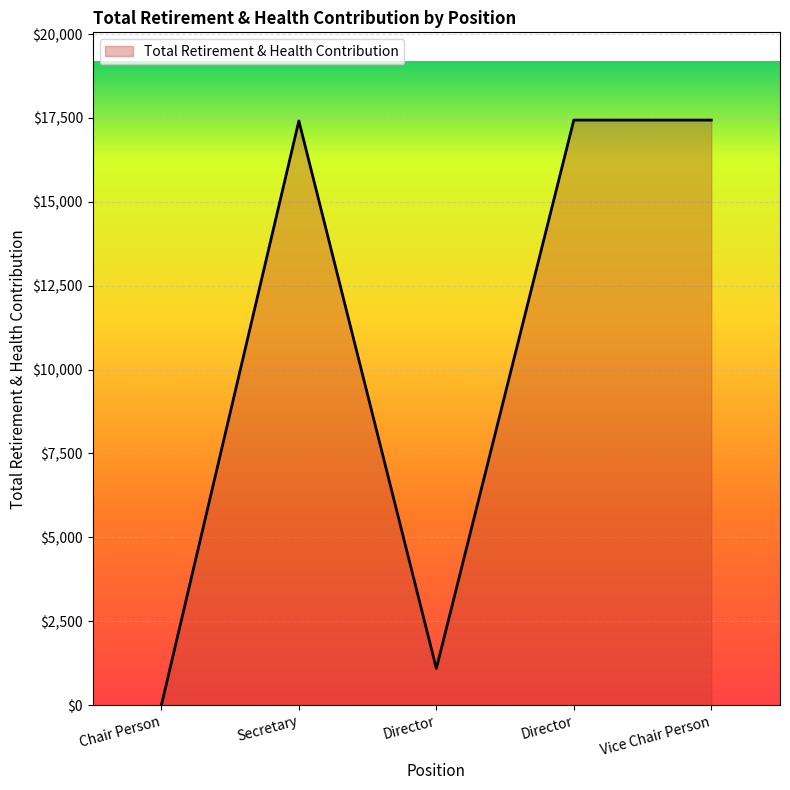

Which category has the lowest value across all series?

Chair Person